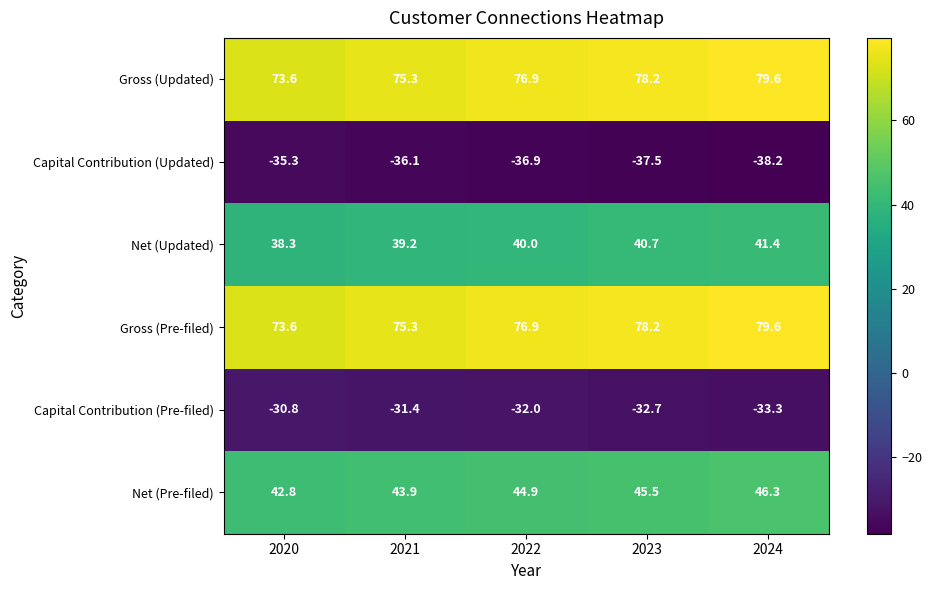

Is the value of Capital Contribution (Pre-filed) at 2023 greater than the value of Net (Pre-filed) at 2024?

No